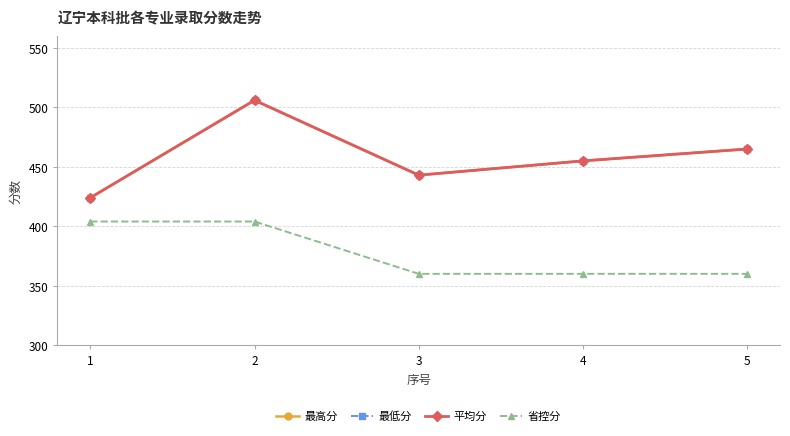

Where does the 最低分 series first go above 455?

2